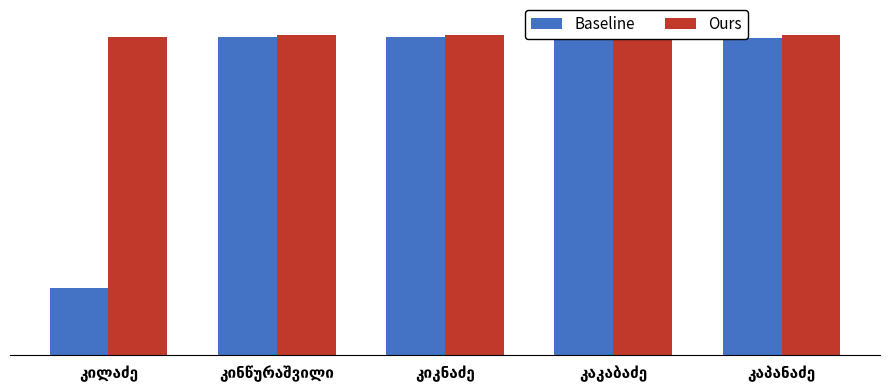

The value of Ours at კაკაბაძე is 24416. True or false?

True